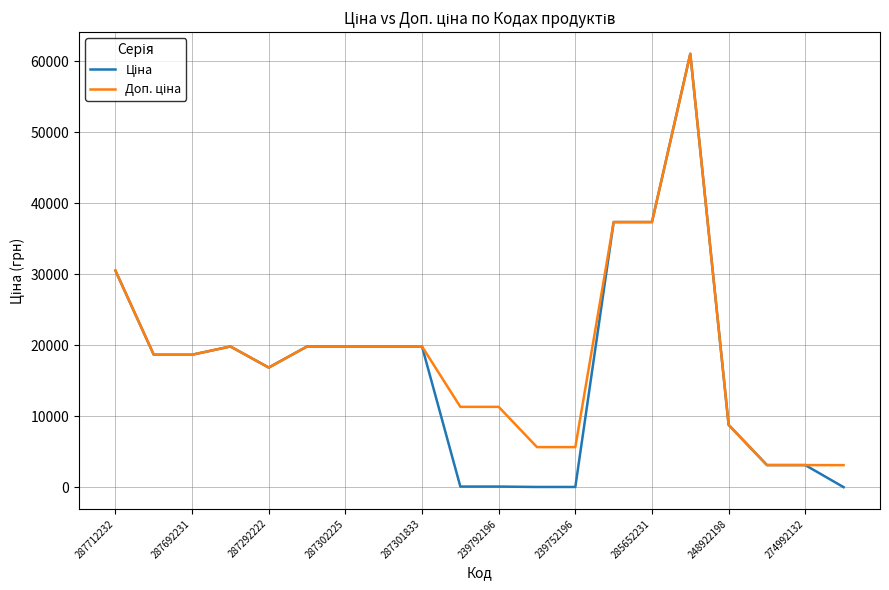

What is the minimum value shown in the chart?

31.3